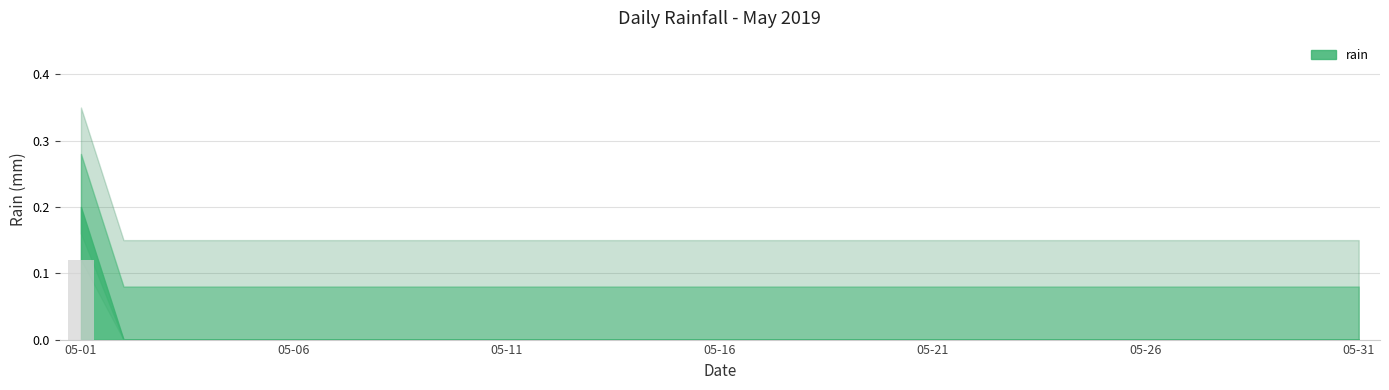

Rank the categories by value from lowest to highest.

2019-05-02, 2019-05-03, 2019-05-04, 2019-05-05, 2019-05-06, 2019-05-07, 2019-05-08, 2019-05-09, 2019-05-10, 2019-05-11, 2019-05-12, 2019-05-13, 2019-05-14, 2019-05-15, 2019-05-16, 2019-05-17, 2019-05-18, 2019-05-19, 2019-05-20, 2019-05-21, 2019-05-22, 2019-05-23, 2019-05-24, 2019-05-25, 2019-05-26, 2019-05-27, 2019-05-28, 2019-05-29, 2019-05-30, 2019-05-31, 2019-05-01